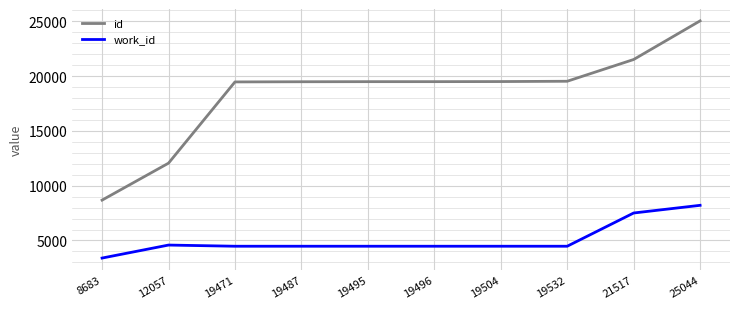

Is the value of work_id at 19471 greater than the value of id at 25044?

No